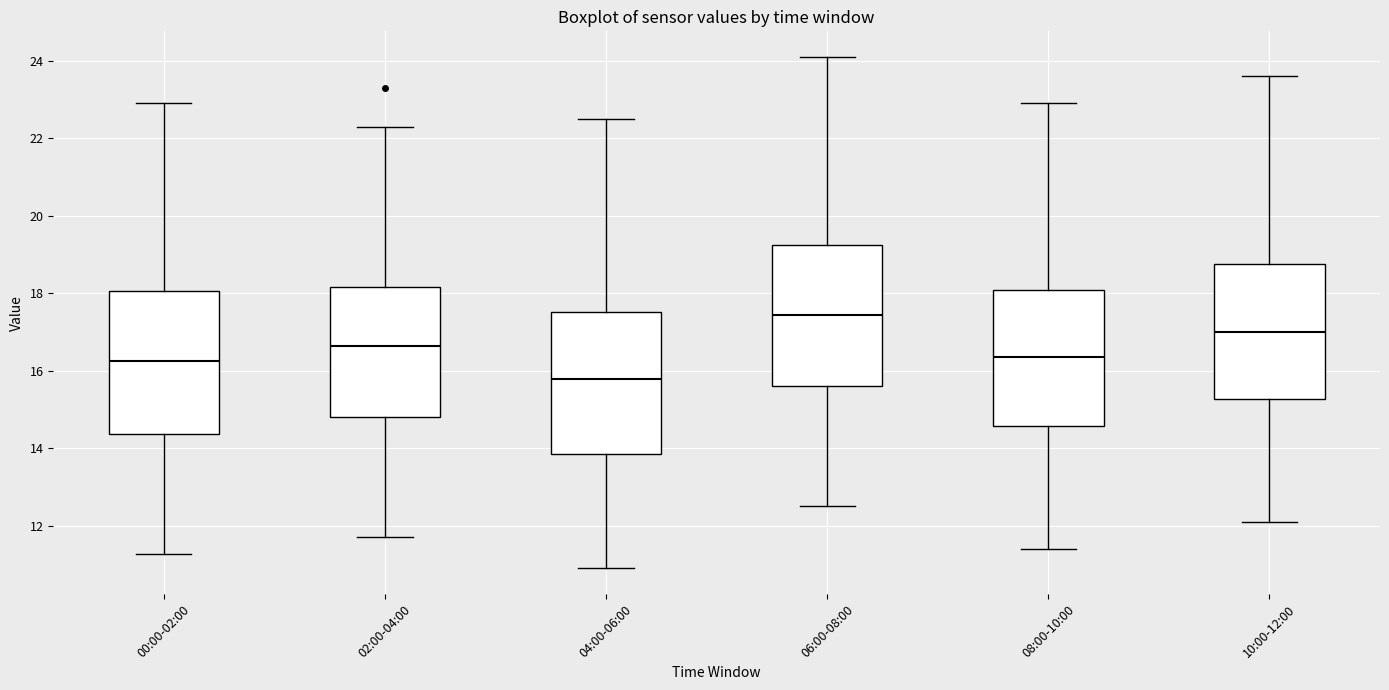

Reading left to right, read every box against the y-axis: the position of its median line, the range the box covers, and the ends of its whiskers. The values are not printed on the chart, so give them approximately, as read against the axis.

00:00-02:00: median 16.2, box 14.4 to 18.0, whiskers 11.2 to 23.0
02:00-04:00: median 16.6, box 14.8 to 18.2, whiskers 11.8 to 22.4
04:00-06:00: median 15.8, box 13.8 to 17.6, whiskers 11.0 to 22.6
06:00-08:00: median 17.4, box 15.6 to 19.2, whiskers 12.6 to 24.2
08:00-10:00: median 16.4, box 14.6 to 18.0, whiskers 11.4 to 23.0
10:00-12:00: median 17.0, box 15.2 to 18.8, whiskers 12.2 to 23.6